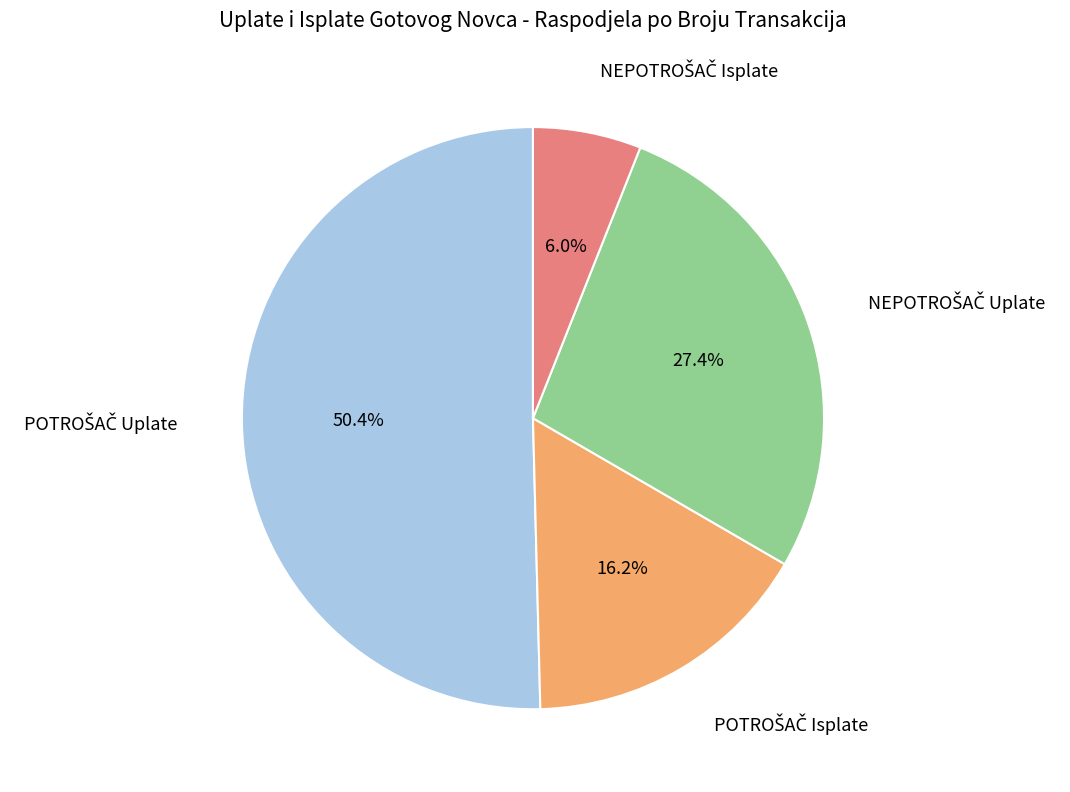

Does any single category account for the majority?

Yes